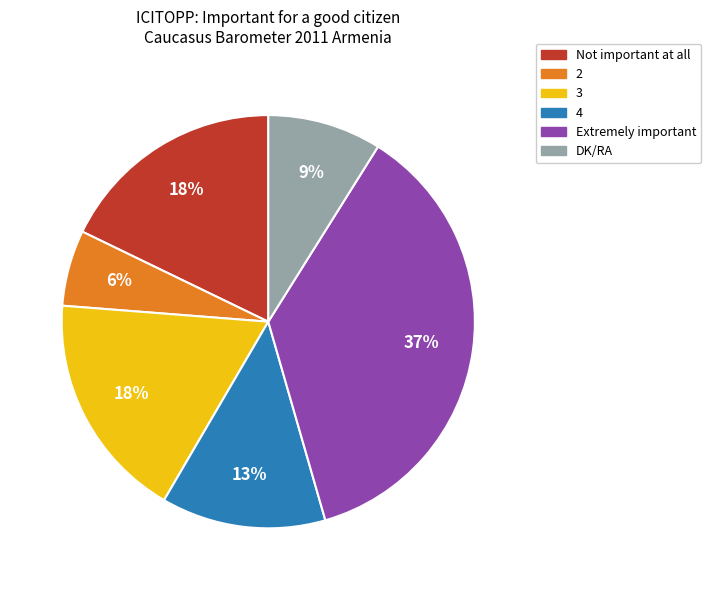

Which category has the biggest portion of the pie?

Extremely important